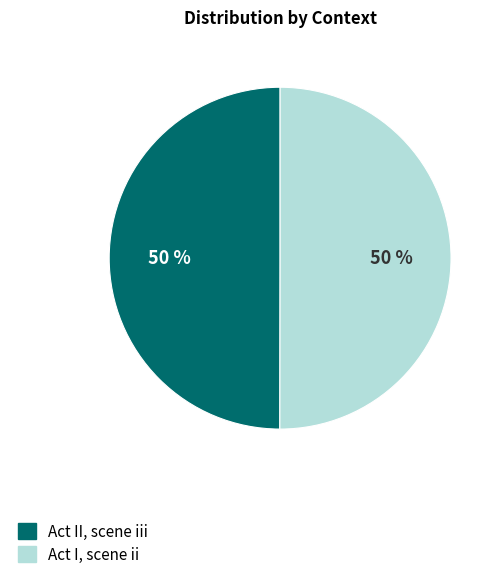

The Act II, scene iii slice represents 40% of the pie. True or false?

False